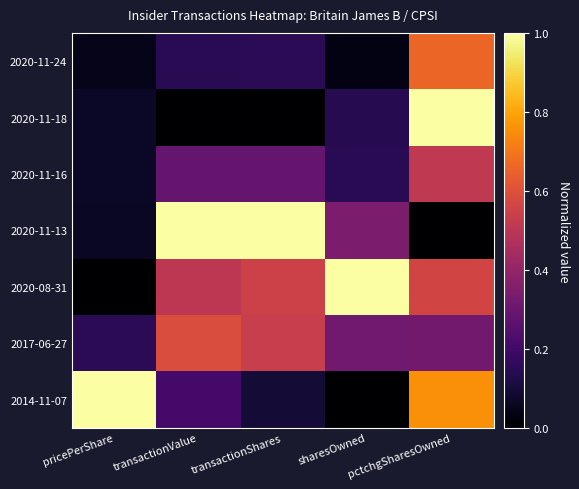

What is the greatest value displayed?

1.0